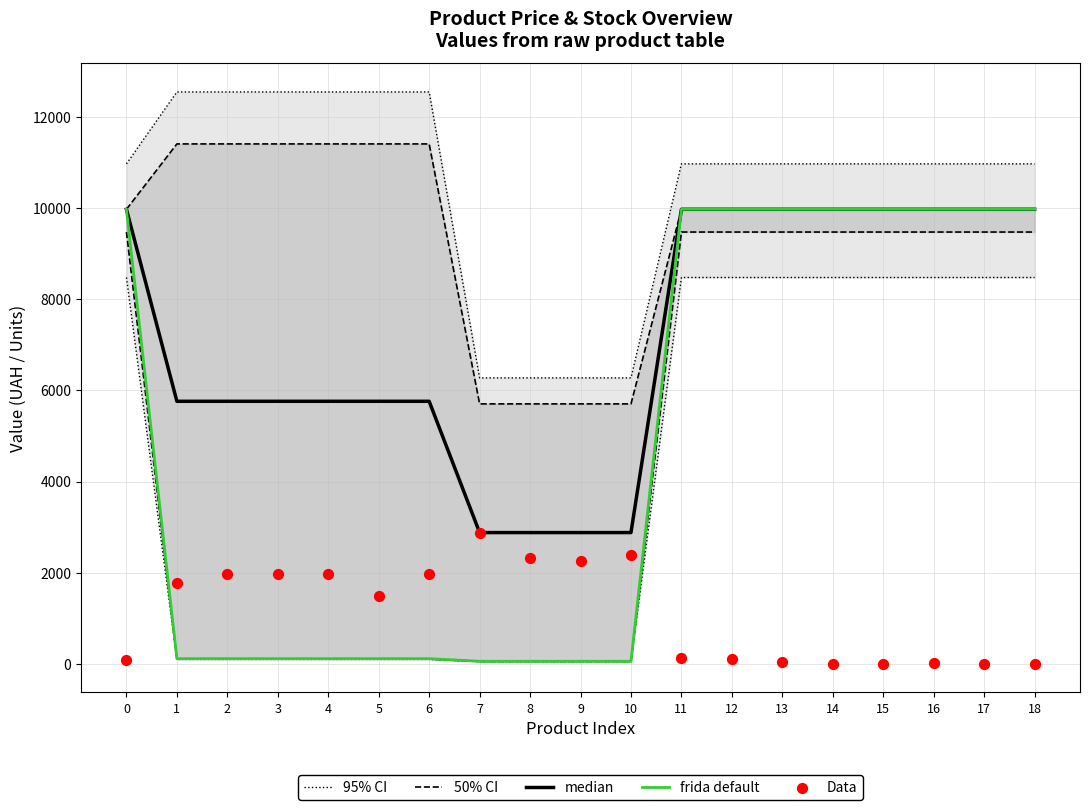

Which series contains the highest Y value?

median